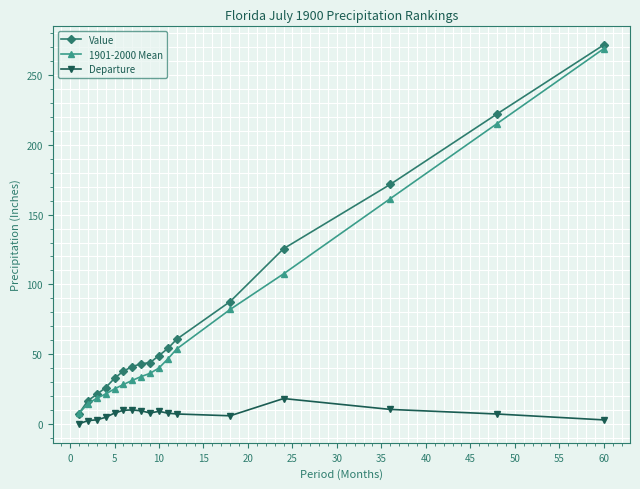

True or false: 1901-2000 Mean and Departure intersect in this chart.

False